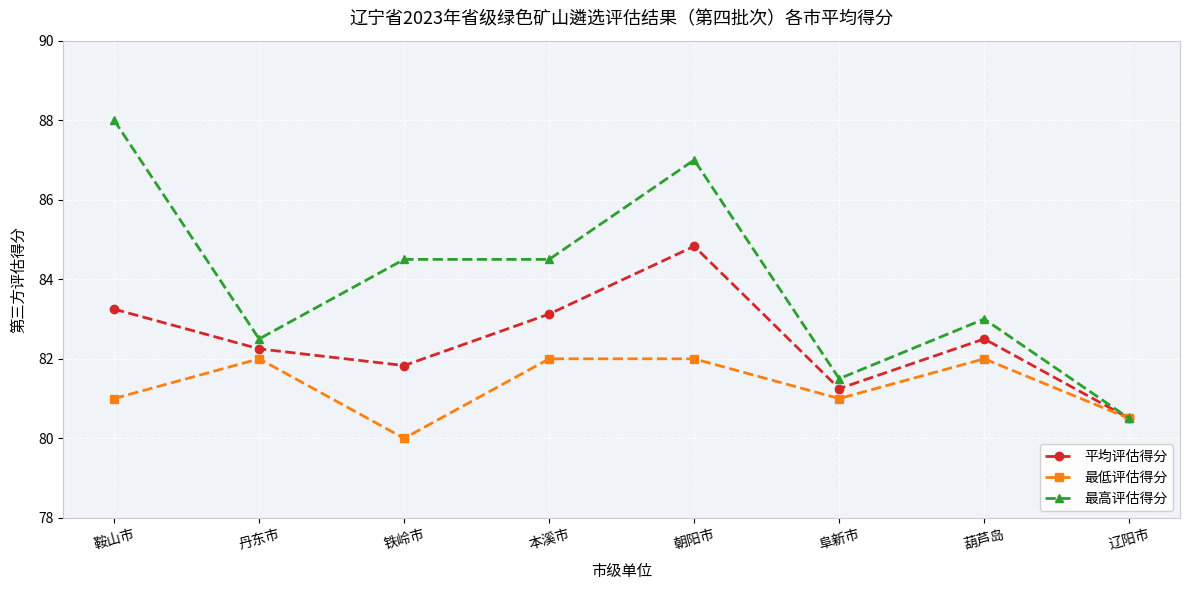

What position from the left is 铁岭市?

3